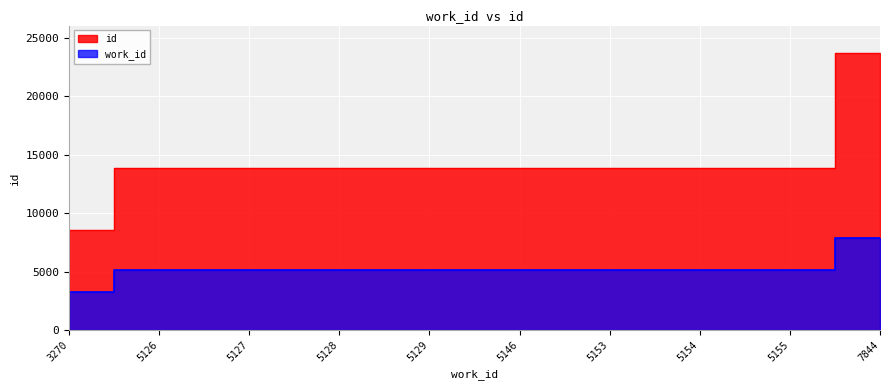

The id series shows 23674 at 7844. True or false?

True